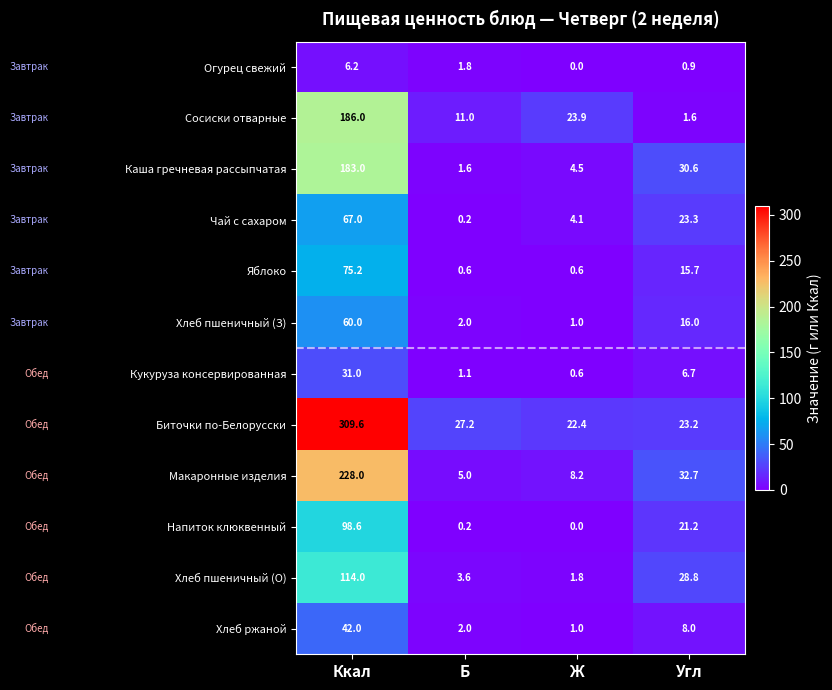

What is the difference between the Биточки по-Белорусски values at Угл and Ж?

0.8